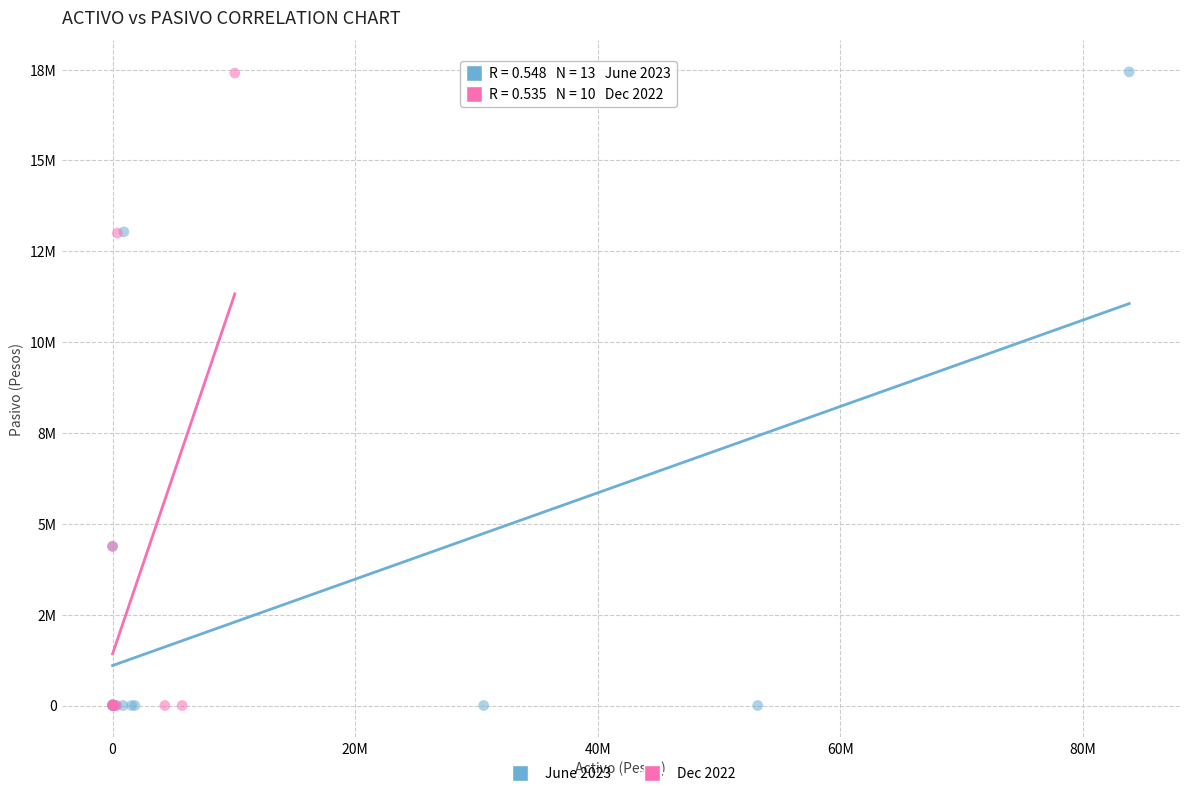

What are all the series names shown in the legend?

June 2023, Dec 2022